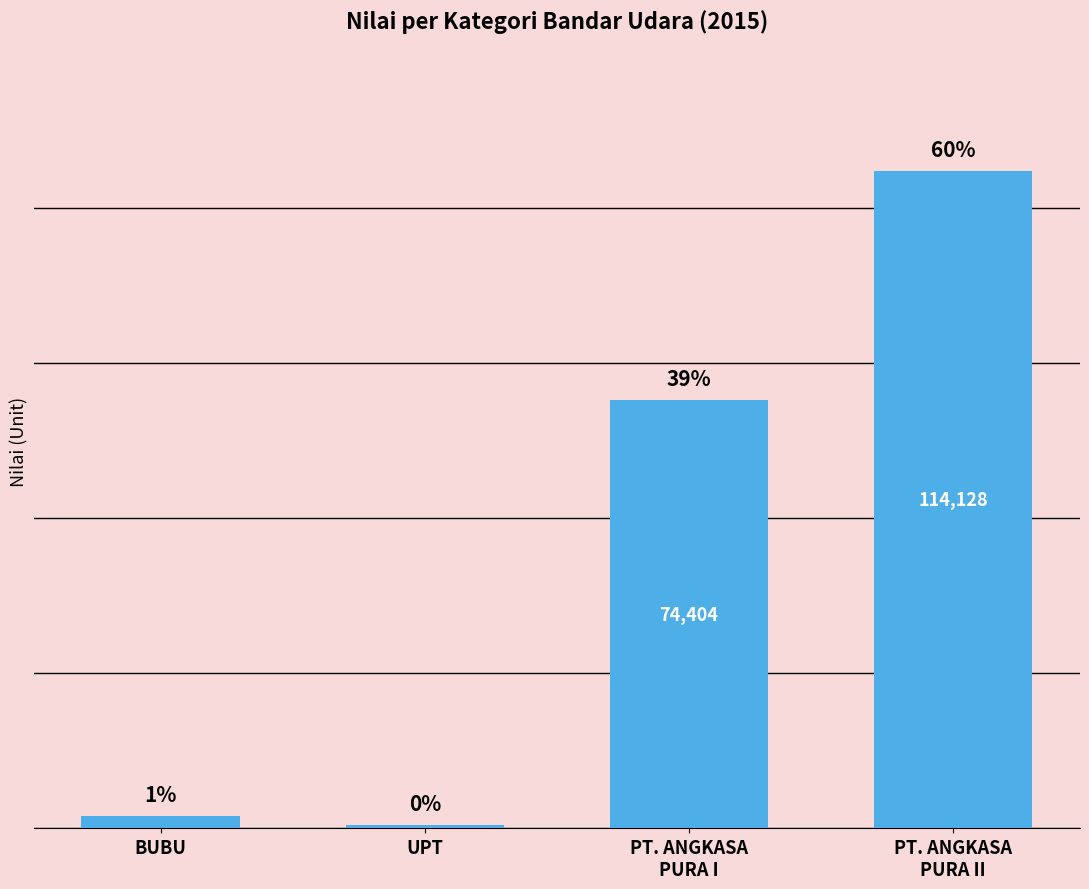

The value at UPT is 528. True or false?

True